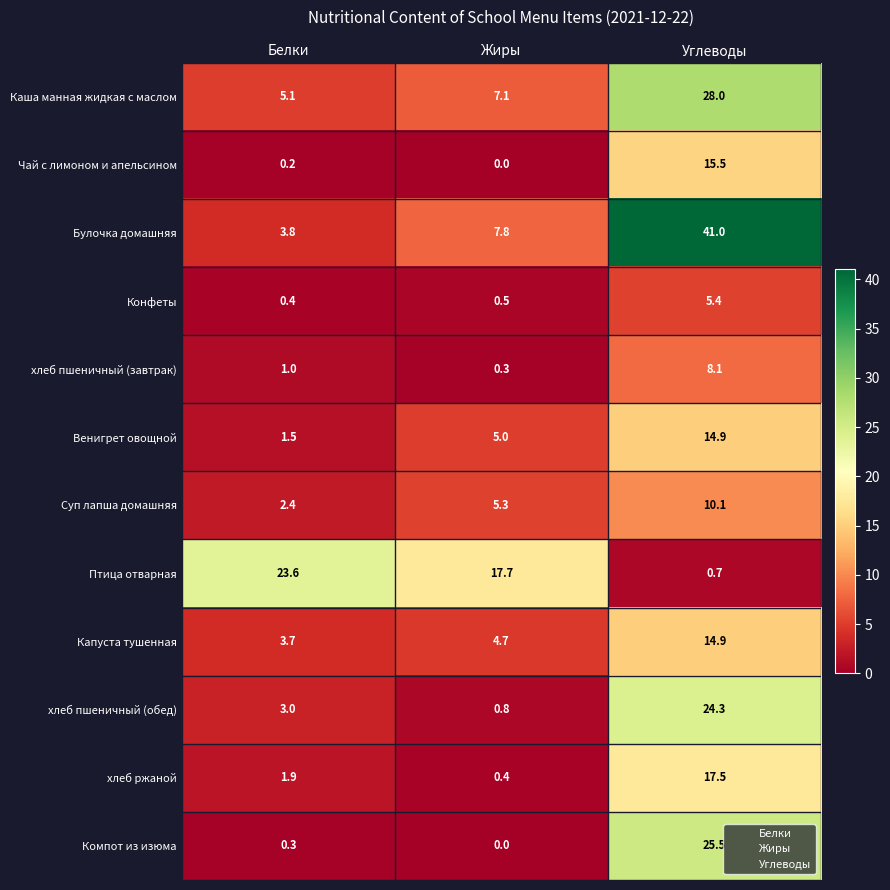

Rank the categories by Компот из изюма value from lowest to highest.

Жиры, Белки, Углеводы